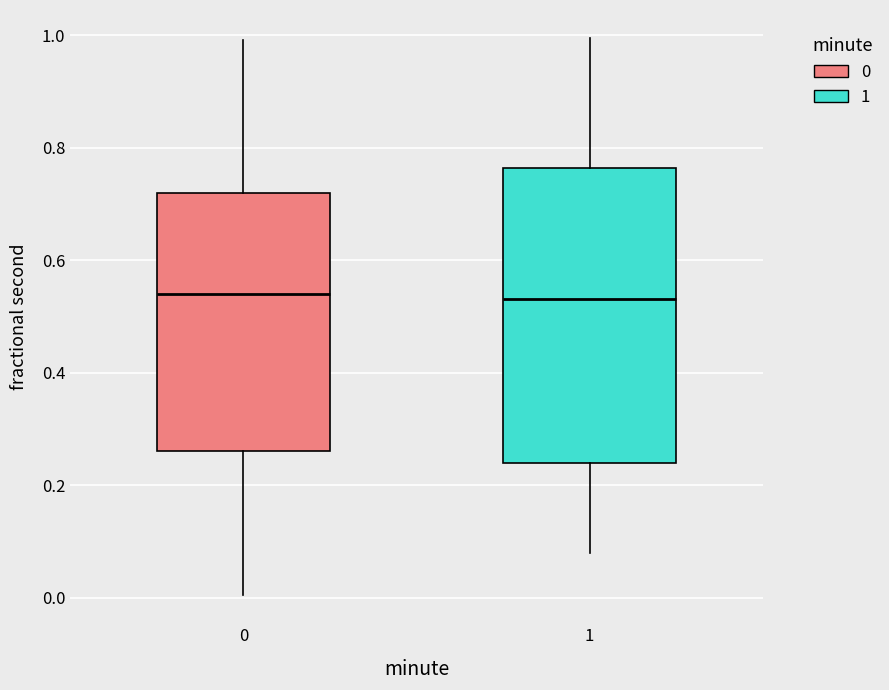

Reading left to right, read every box against the y-axis: the position of its median line, the range the box covers, and the ends of its whiskers. The values are not printed on the chart, so give them approximately, as read against the axis.

0: median 0.54, box 0.26 to 0.72, whiskers 0.00 to 1.00
1: median 0.54, box 0.24 to 0.76, whiskers 0.08 to 1.00